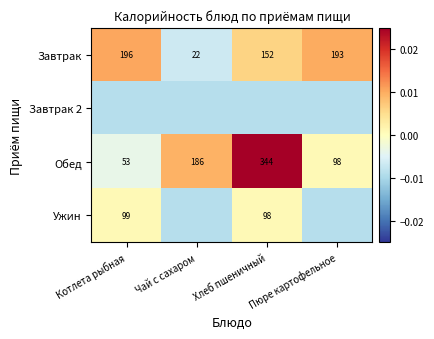

Where is Завтрак nearest to the value 109?

Хлеб пшеничный